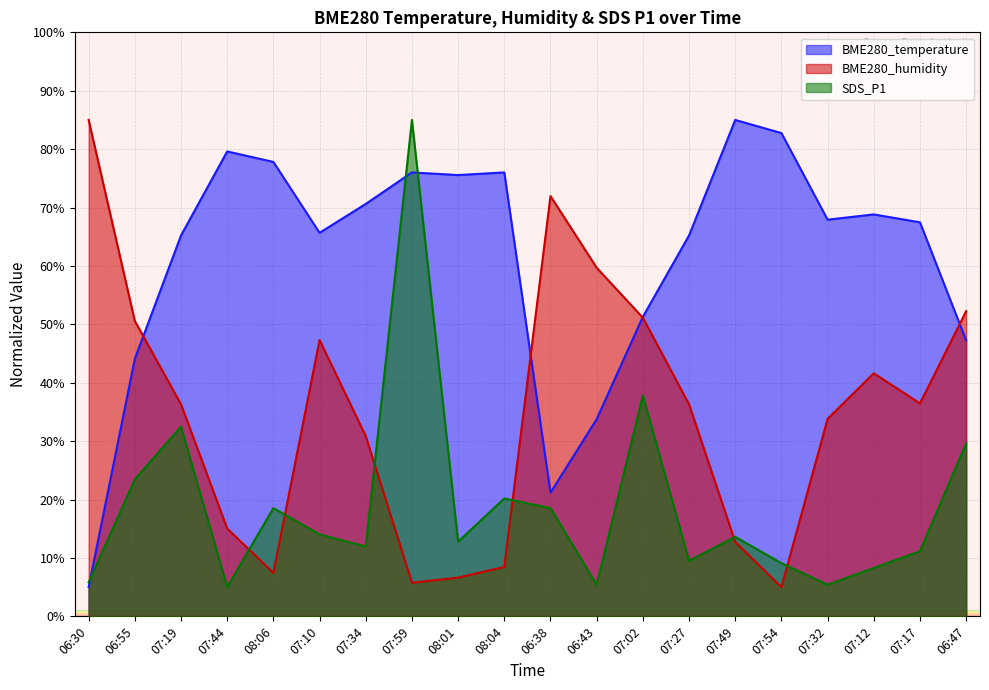

At 06:38, list the series in order from smallest to largest.

SDS_P1, BME280_temperature, BME280_humidity